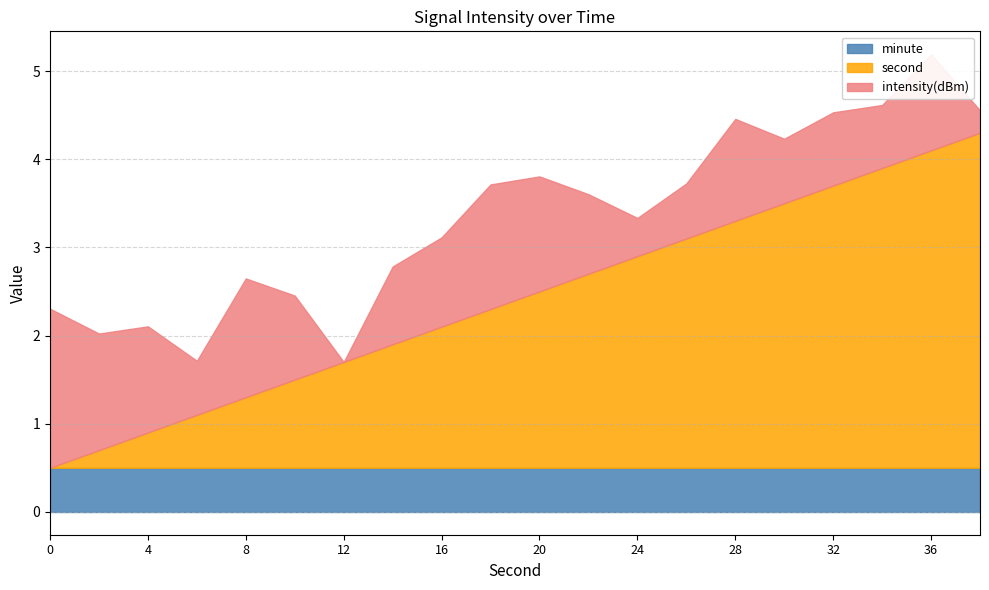

At which category does the chart reach its peak across all series?

38